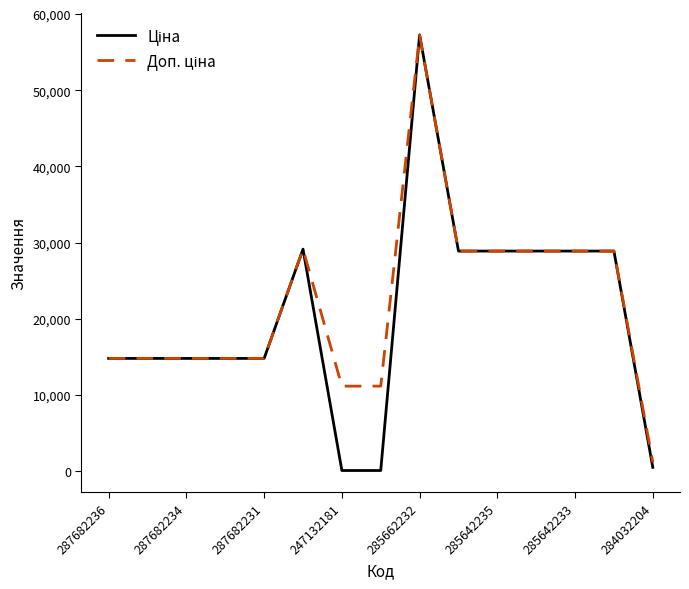

List the series in order of their overall mean, lowest first.

Ціна, Доп. ціна